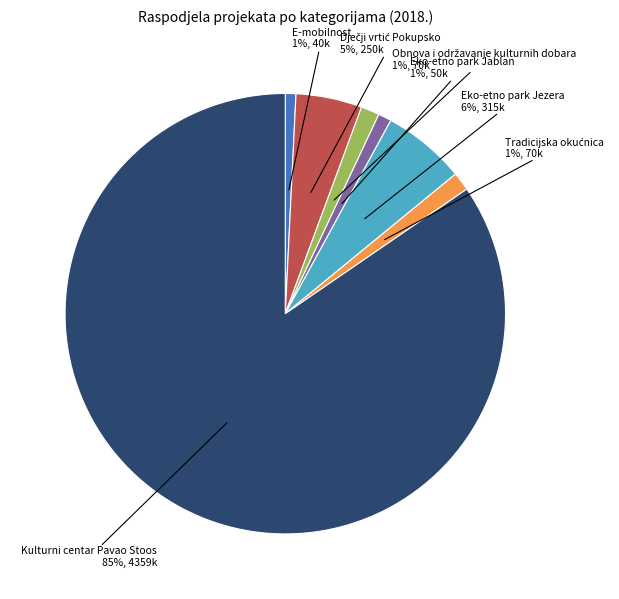

To the nearest percent, what is the average slice percentage?

14%